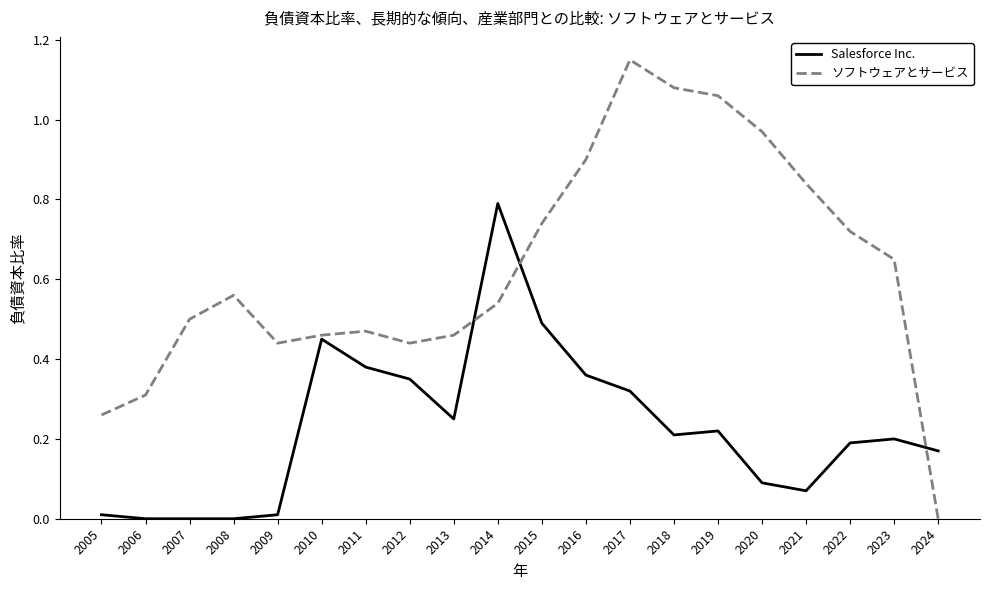

Rank the series by their average value, from highest to lowest.

ソフトウェアとサービス, Salesforce Inc.